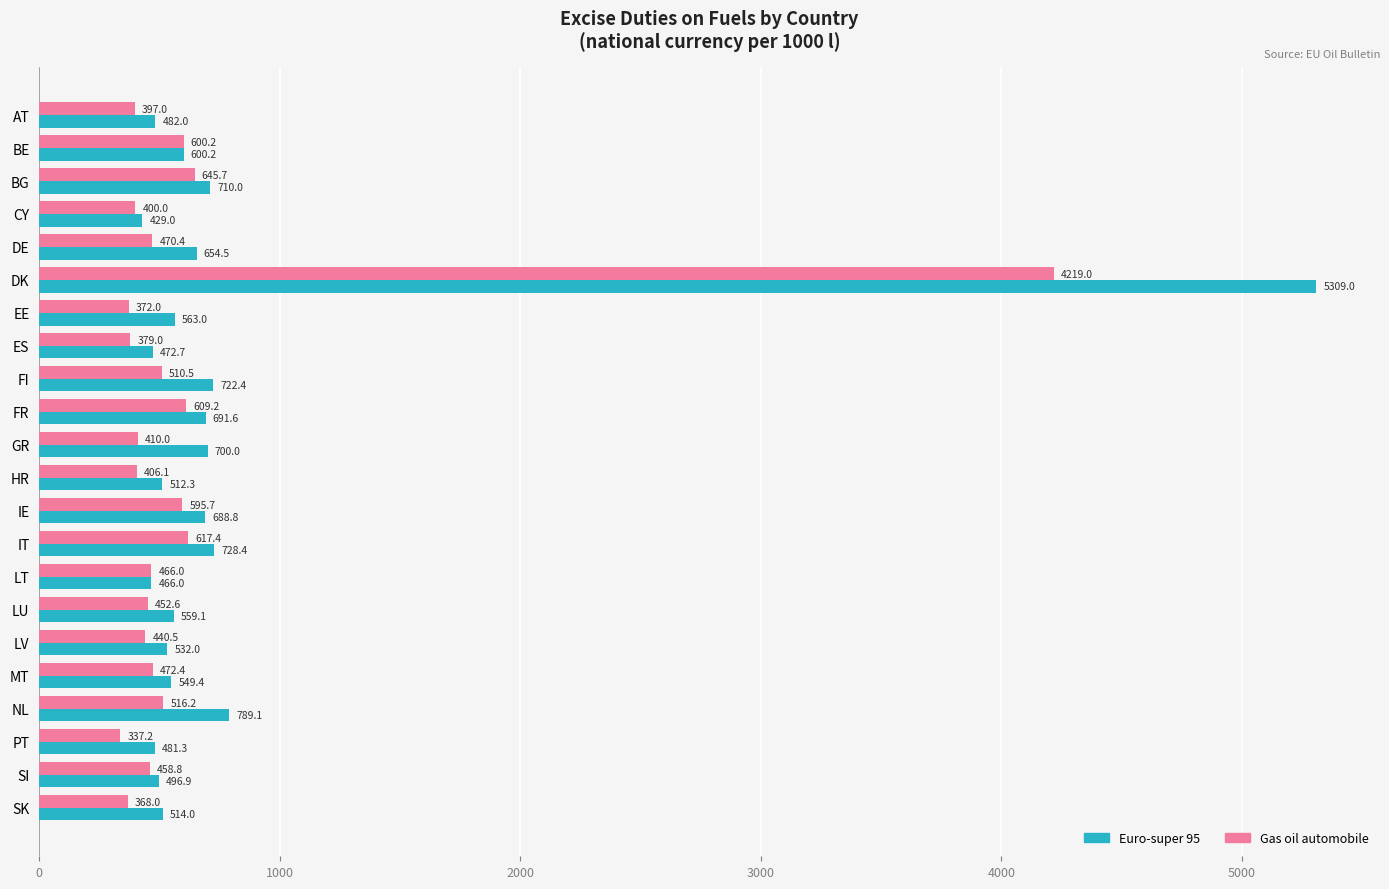

What is the sum of the Euro-super 95 values at LV and NL?

1321.1